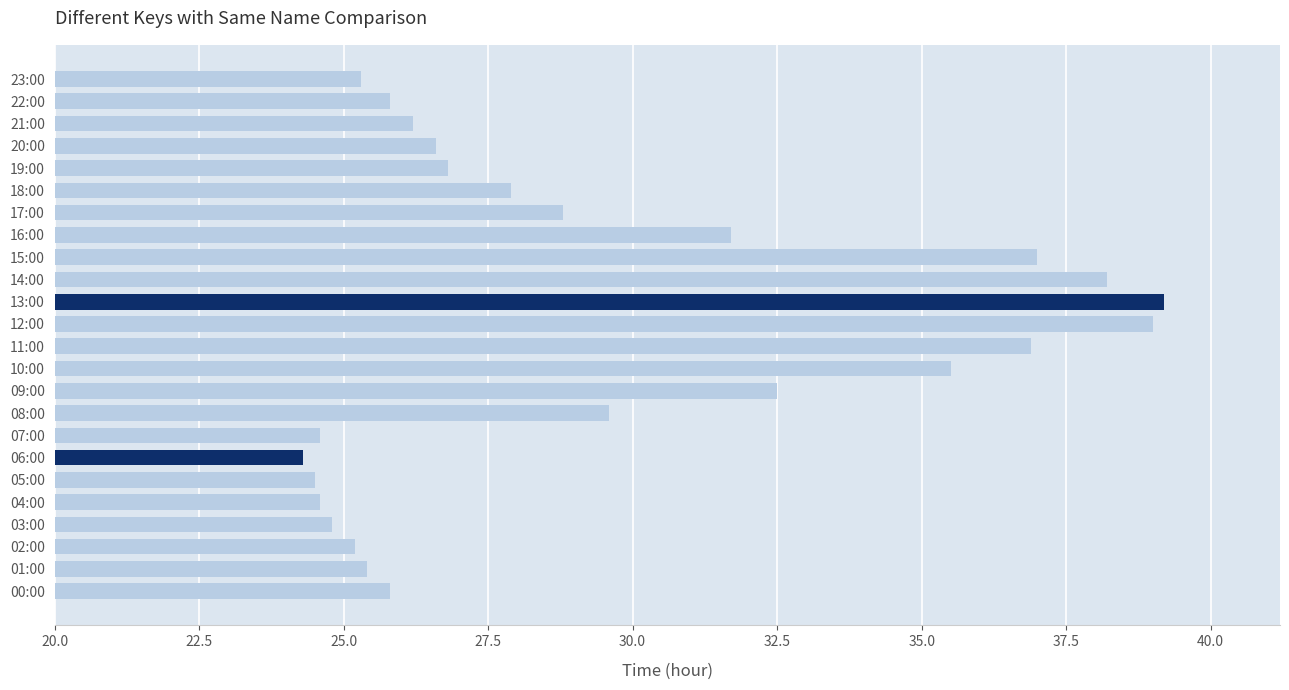

How many data points does each series have?

24